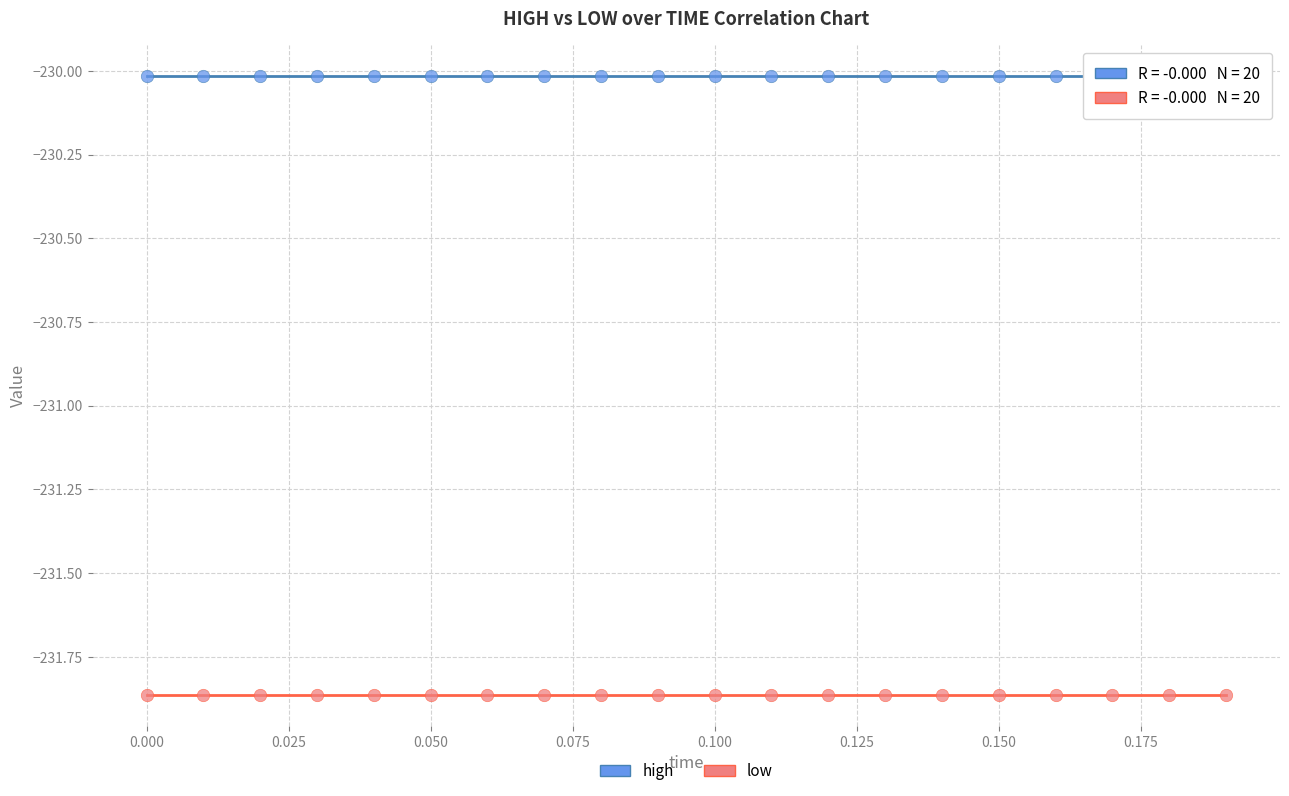

What are all the series names shown in the legend?

high, low